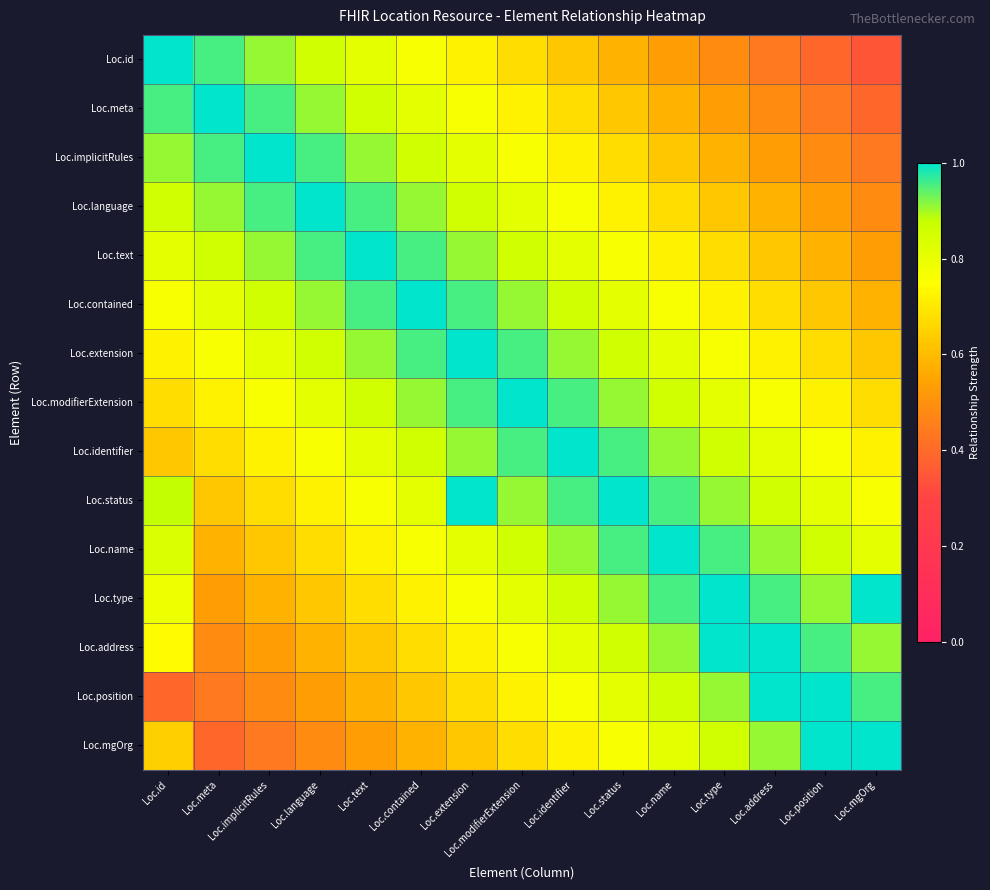

Reading left to right, what are all the values shown in this chart?

Loc.id: Loc.id=1.0	Loc.meta=1.0	Loc.implicitRules=0.9	Loc.language=0.9	Loc.text=0.8	Loc.contained=0.8	Loc.extension=0.7	Loc.modifierExtension=0.7	Loc.identifier=0.6	Loc.status=0.6	Loc.name=0.5	Loc.type=0.5	Loc.address=0.4	Loc.position=0.4	Loc.mgOrg=0.3
Loc.meta: Loc.id=1.0	Loc.meta=1.0	Loc.implicitRules=1.0	Loc.language=0.9	Loc.text=0.9	Loc.contained=0.8	Loc.extension=0.8	Loc.modifierExtension=0.7	Loc.identifier=0.7	Loc.status=0.6	Loc.name=0.6	Loc.type=0.5	Loc.address=0.5	Loc.position=0.4	Loc.mgOrg=0.4
Loc.implicitRules: Loc.id=0.9	Loc.meta=1.0	Loc.implicitRules=1.0	Loc.language=1.0	Loc.text=0.9	Loc.contained=0.9	Loc.extension=0.8	Loc.modifierExtension=0.8	Loc.identifier=0.7	Loc.status=0.7	Loc.name=0.6	Loc.type=0.6	Loc.address=0.5	Loc.position=0.5	Loc.mgOrg=0.4
Loc.language: Loc.id=0.9	Loc.meta=0.9	Loc.implicitRules=1.0	Loc.language=1.0	Loc.text=1.0	Loc.contained=0.9	Loc.extension=0.9	Loc.modifierExtension=0.8	Loc.identifier=0.8	Loc.status=0.7	Loc.name=0.7	Loc.type=0.6	Loc.address=0.6	Loc.position=0.5	Loc.mgOrg=0.5
Loc.text: Loc.id=0.8	Loc.meta=0.9	Loc.implicitRules=0.9	Loc.language=1.0	Loc.text=1.0	Loc.contained=1.0	Loc.extension=0.9	Loc.modifierExtension=0.9	Loc.identifier=0.8	Loc.status=0.8	Loc.name=0.7	Loc.type=0.7	Loc.address=0.6	Loc.position=0.6	Loc.mgOrg=0.5
Loc.contained: Loc.id=0.8	Loc.meta=0.8	Loc.implicitRules=0.9	Loc.language=0.9	Loc.text=1.0	Loc.contained=1.0	Loc.extension=1.0	Loc.modifierExtension=0.9	Loc.identifier=0.9	Loc.status=0.8	Loc.name=0.8	Loc.type=0.7	Loc.address=0.7	Loc.position=0.6	Loc.mgOrg=0.6
Loc.extension: Loc.id=0.7	Loc.meta=0.8	Loc.implicitRules=0.8	Loc.language=0.9	Loc.text=0.9	Loc.contained=1.0	Loc.extension=1.0	Loc.modifierExtension=1.0	Loc.identifier=0.9	Loc.status=0.9	Loc.name=0.8	Loc.type=0.8	Loc.address=0.7	Loc.position=0.7	Loc.mgOrg=0.6
Loc.modifierExtension: Loc.id=0.7	Loc.meta=0.7	Loc.implicitRules=0.8	Loc.language=0.8	Loc.text=0.9	Loc.contained=0.9	Loc.extension=1.0	Loc.modifierExtension=1.0	Loc.identifier=1.0	Loc.status=0.9	Loc.name=0.9	Loc.type=0.8	Loc.address=0.8	Loc.position=0.7	Loc.mgOrg=0.7
Loc.identifier: Loc.id=0.6	Loc.meta=0.7	Loc.implicitRules=0.7	Loc.language=0.8	Loc.text=0.8	Loc.contained=0.9	Loc.extension=0.9	Loc.modifierExtension=1.0	Loc.identifier=1.0	Loc.status=1.0	Loc.name=0.9	Loc.type=0.9	Loc.address=0.8	Loc.position=0.8	Loc.mgOrg=0.7
Loc.status: Loc.id=0.9	Loc.meta=0.6	Loc.implicitRules=0.7	Loc.language=0.7	Loc.text=0.8	Loc.contained=0.8	Loc.extension=1.0	Loc.modifierExtension=0.9	Loc.identifier=1.0	Loc.status=1.0	Loc.name=1.0	Loc.type=0.9	Loc.address=0.9	Loc.position=0.8	Loc.mgOrg=0.8
Loc.name: Loc.id=0.8	Loc.meta=0.6	Loc.implicitRules=0.6	Loc.language=0.7	Loc.text=0.7	Loc.contained=0.8	Loc.extension=0.8	Loc.modifierExtension=0.9	Loc.identifier=0.9	Loc.status=1.0	Loc.name=1.0	Loc.type=1.0	Loc.address=0.9	Loc.position=0.9	Loc.mgOrg=0.8
Loc.type: Loc.id=0.8	Loc.meta=0.5	Loc.implicitRules=0.6	Loc.language=0.6	Loc.text=0.7	Loc.contained=0.7	Loc.extension=0.8	Loc.modifierExtension=0.8	Loc.identifier=0.9	Loc.status=0.9	Loc.name=1.0	Loc.type=1.0	Loc.address=1.0	Loc.position=0.9	Loc.mgOrg=1.0
Loc.address: Loc.id=0.7	Loc.meta=0.5	Loc.implicitRules=0.5	Loc.language=0.6	Loc.text=0.6	Loc.contained=0.7	Loc.extension=0.7	Loc.modifierExtension=0.8	Loc.identifier=0.8	Loc.status=0.9	Loc.name=0.9	Loc.type=1.0	Loc.address=1.0	Loc.position=1.0	Loc.mgOrg=0.9
Loc.position: Loc.id=0.4	Loc.meta=0.4	Loc.implicitRules=0.5	Loc.language=0.5	Loc.text=0.6	Loc.contained=0.6	Loc.extension=0.7	Loc.modifierExtension=0.7	Loc.identifier=0.8	Loc.status=0.8	Loc.name=0.9	Loc.type=0.9	Loc.address=1.0	Loc.position=1.0	Loc.mgOrg=1.0
Loc.mgOrg: Loc.id=0.6	Loc.meta=0.4	Loc.implicitRules=0.4	Loc.language=0.5	Loc.text=0.5	Loc.contained=0.6	Loc.extension=0.6	Loc.modifierExtension=0.7	Loc.identifier=0.7	Loc.status=0.8	Loc.name=0.8	Loc.type=0.9	Loc.address=0.9	Loc.position=1.0	Loc.mgOrg=1.0